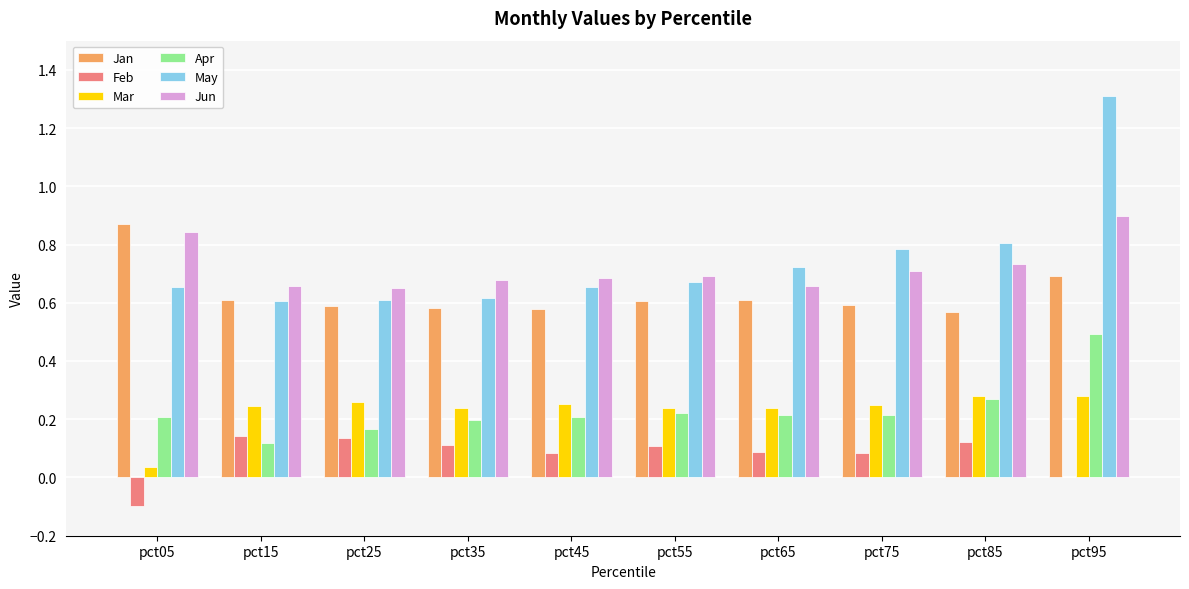

What is the highest value of the Apr series?

0.5